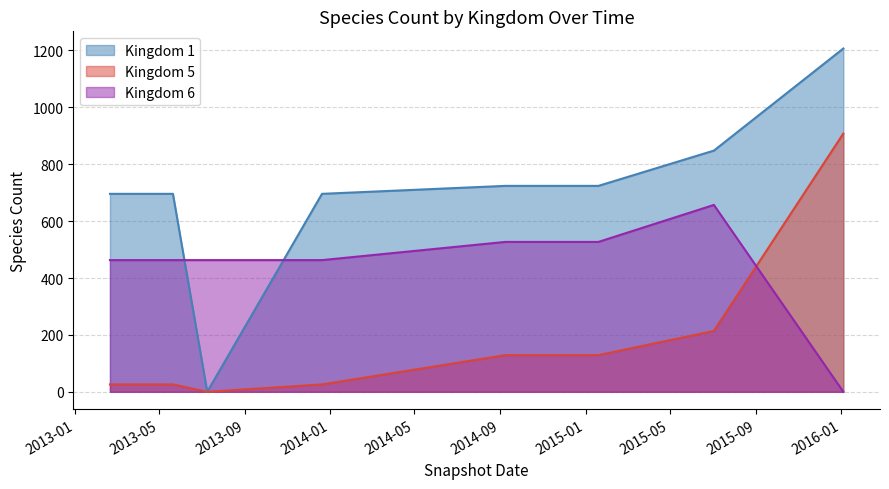

Between 2013-02-20 and 2015-07-03, which is larger?

2015-07-03